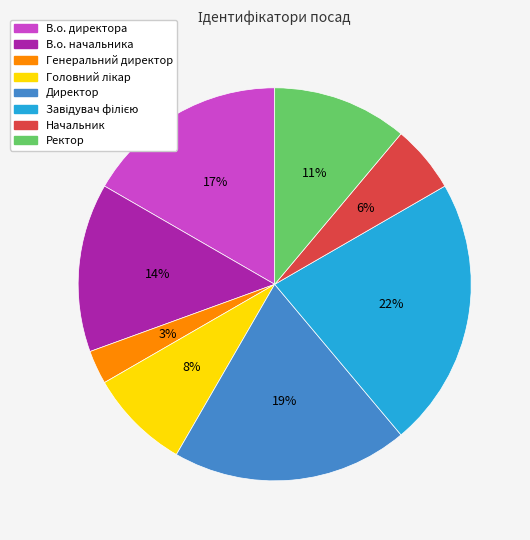

To the nearest percent, what is the difference between the largest and smallest slice percentages?

19%